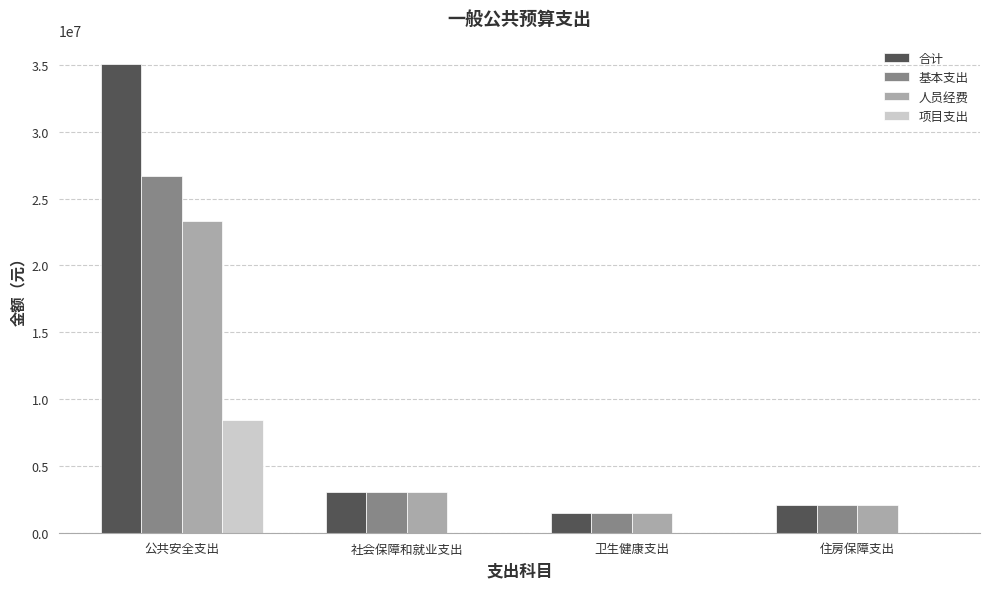

What is the total value across all series at 社会保障和就业支出?

9135685.4